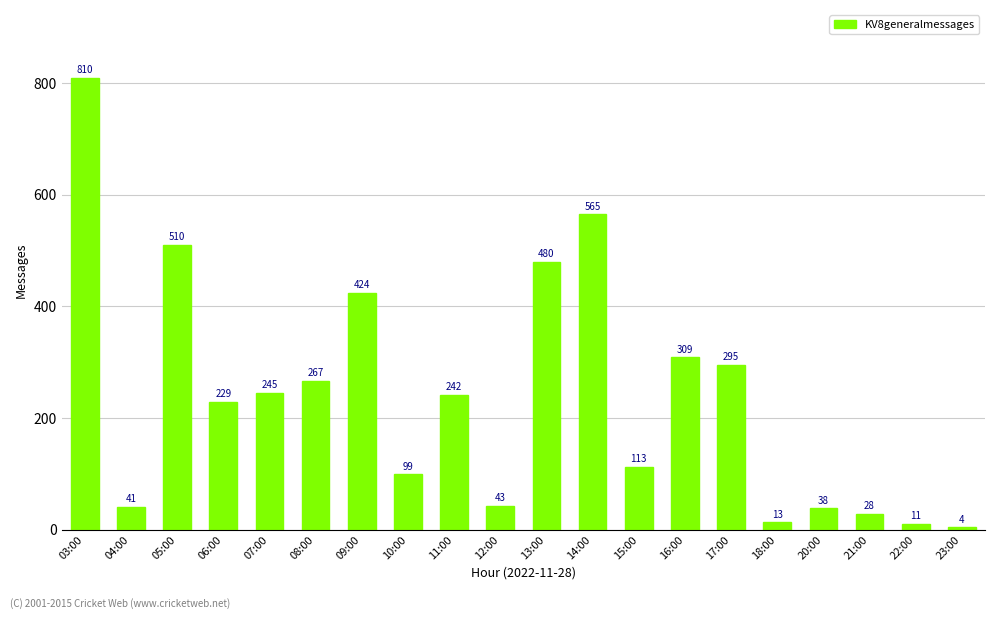

What is the change in value from 03:00 to 21:00?

-782